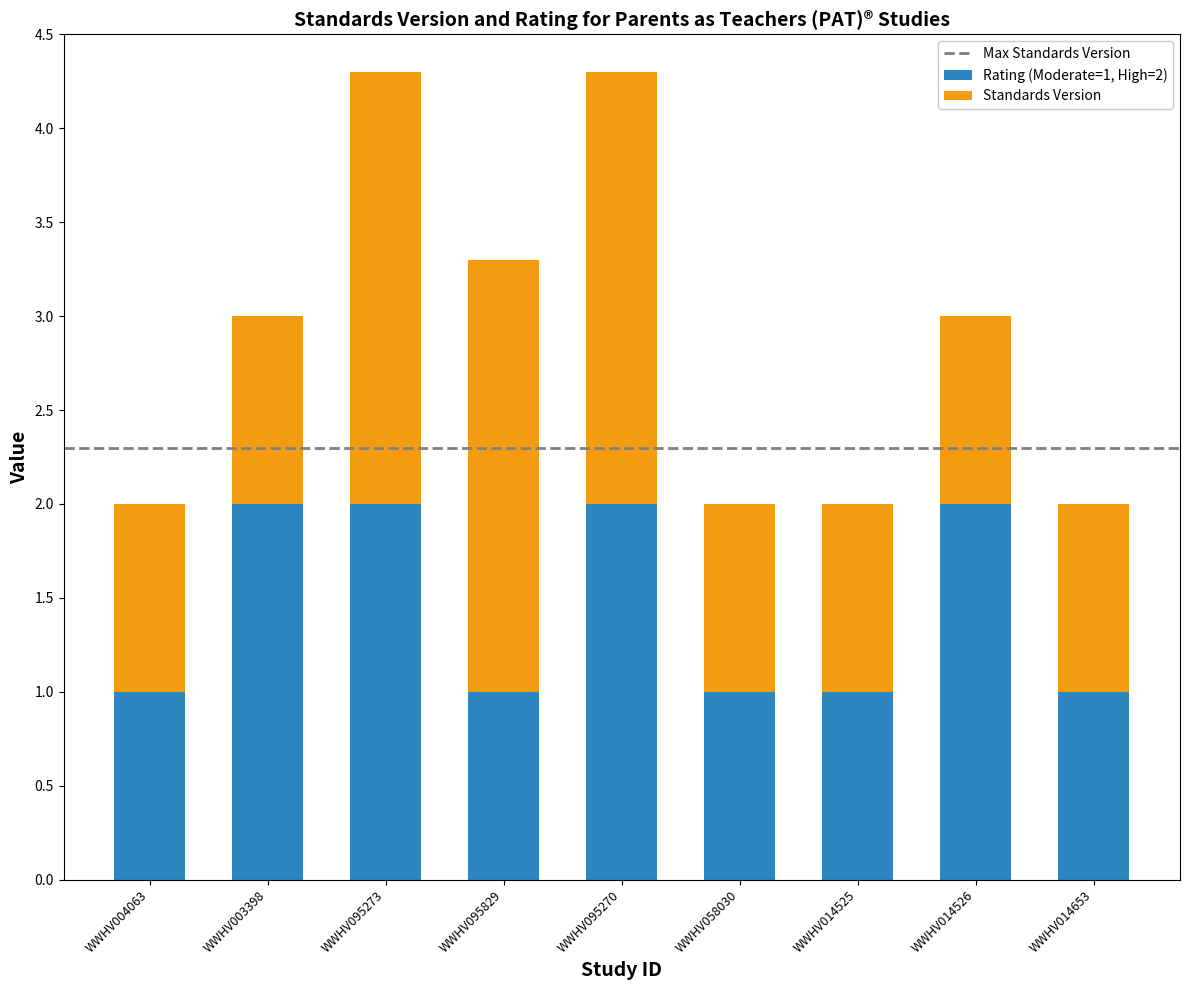

The Rating (Moderate=1, High=2) series shows 0.4 at WWHV004063. True or false?

False